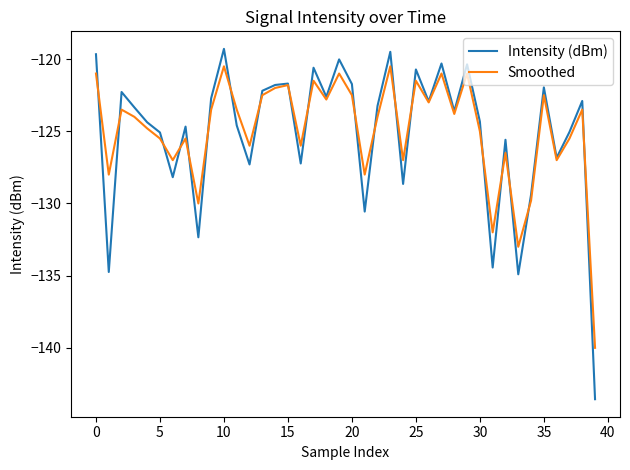

Is this an area chart (filled region under the line)?

No